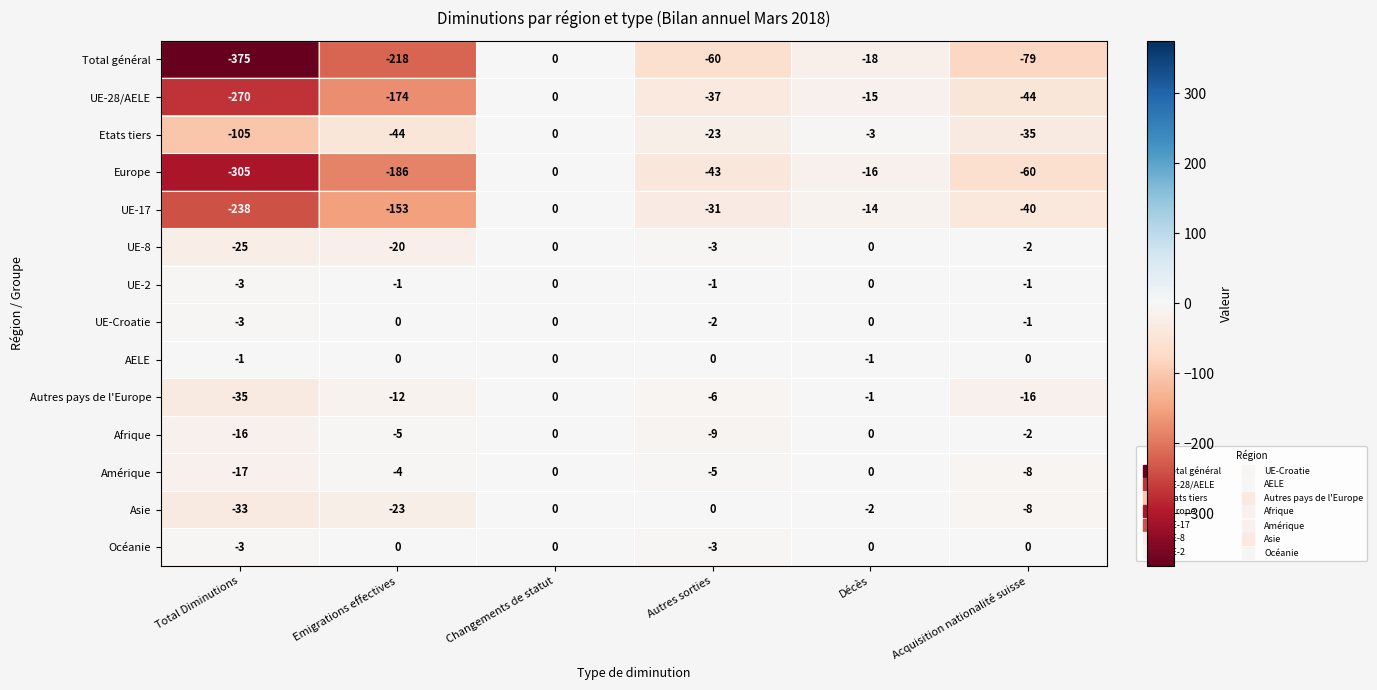

How many data points does each series have?

6